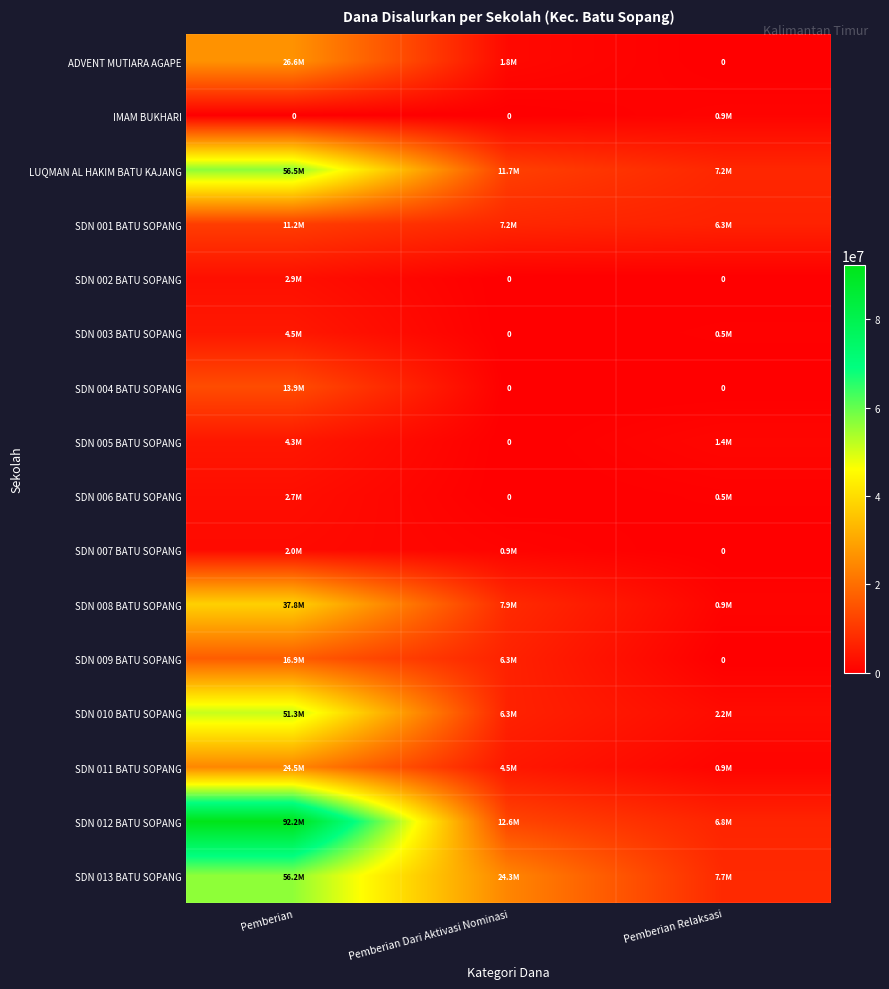

What is the total value across all series at Pemberian Relaksasi?

35100000